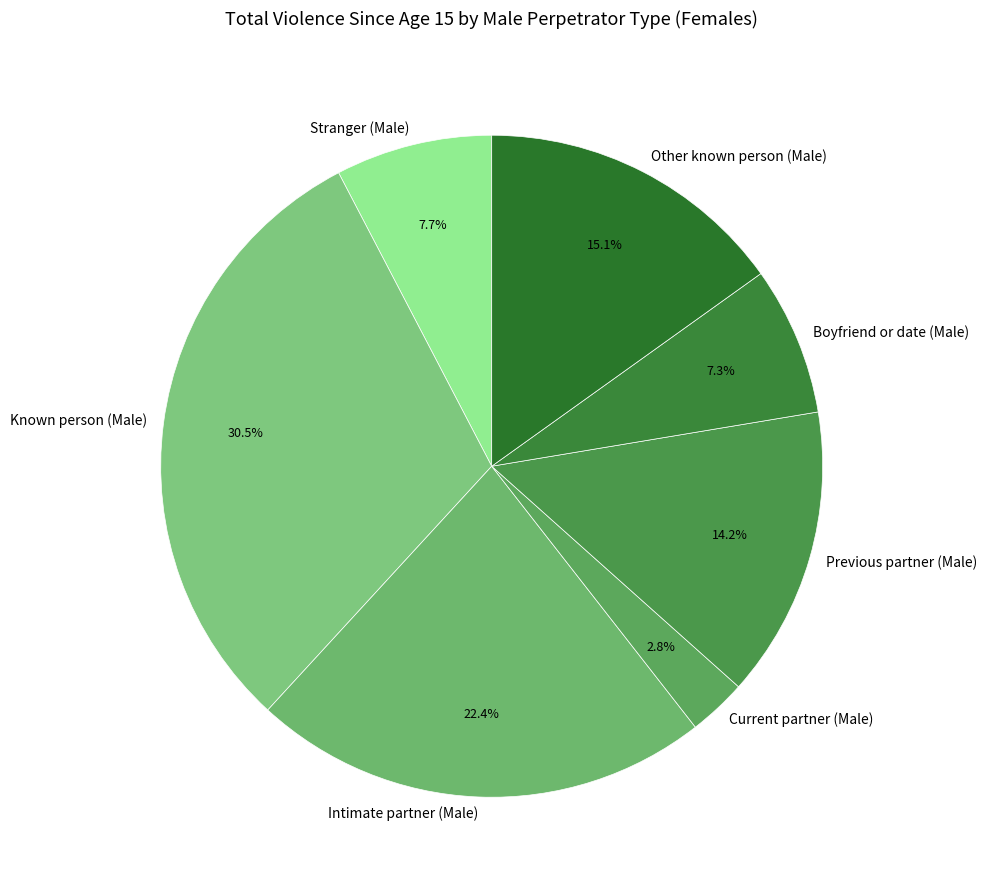

Is there any slice that represents more than half of the pie?

No